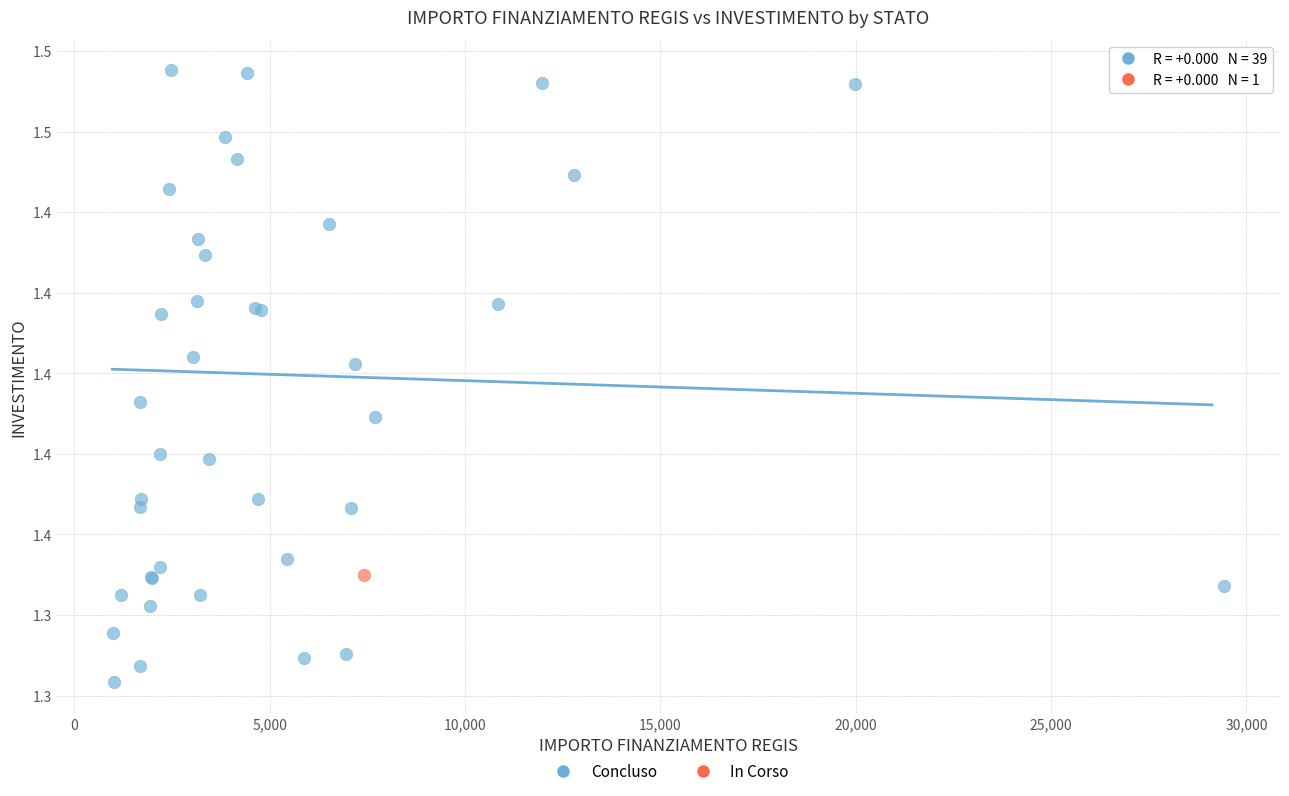

What are all the series names shown in the legend?

Concluso, In Corso